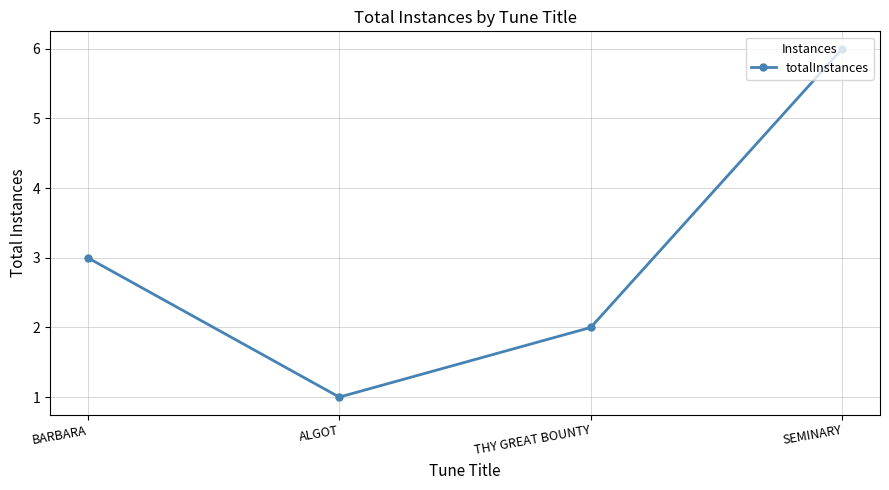

What is the change in value from THY GREAT BOUNTY to SEMINARY?

+4